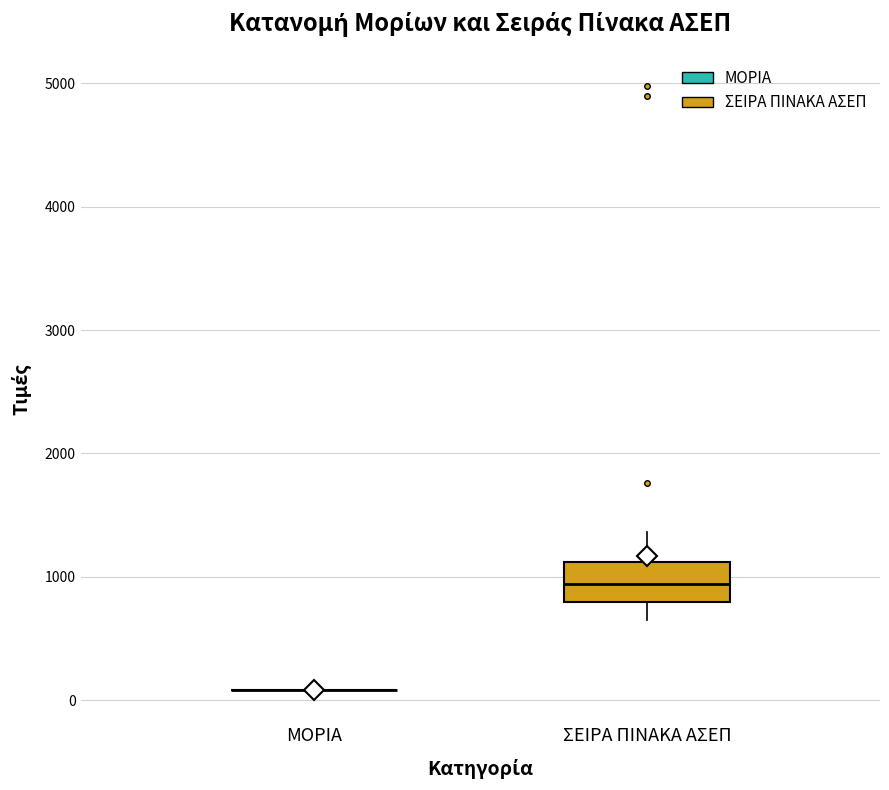

Reading left to right, read every box against the y-axis: the position of its median line, the range the box covers, and the ends of its whiskers. The values are not printed on the chart, so give them approximately, as read against the axis.

ΜΟΡΙΑ: box collapsed to a line at 100, whiskers 100 to 100
ΣΕΙΡΑ ΠΙΝΑΚΑ ΑΣΕΠ: median 900, box 800 to 1100, whiskers 700 to 1400